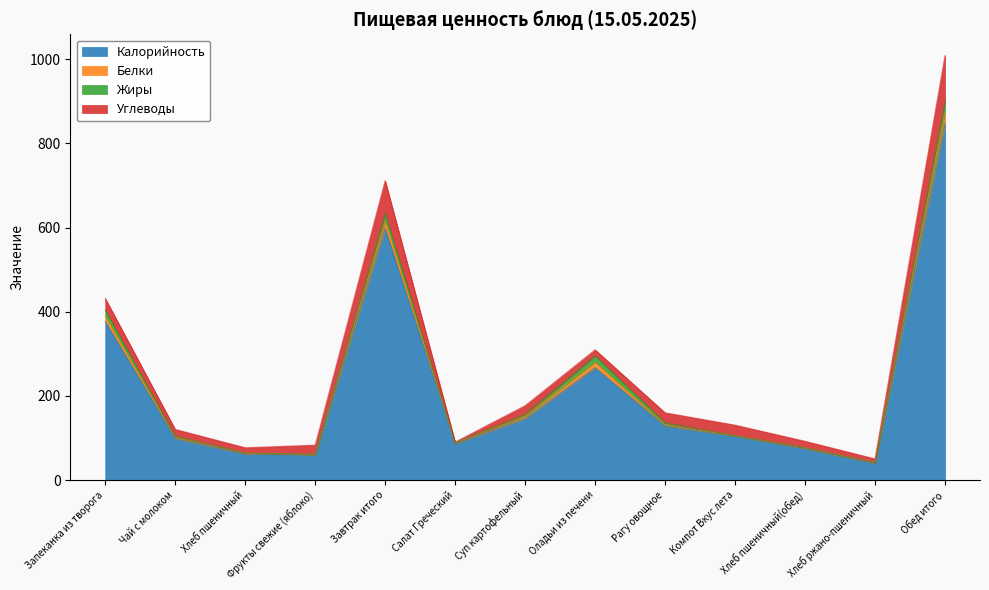

At which category is the sum across all series the highest?

Обед итого